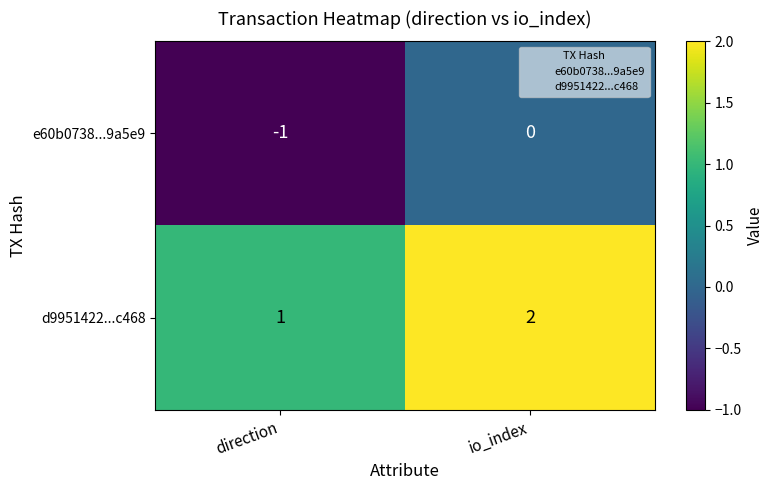

List the series in order of their overall mean, lowest first.

e60b0738...9a5e9, d9951422...c468